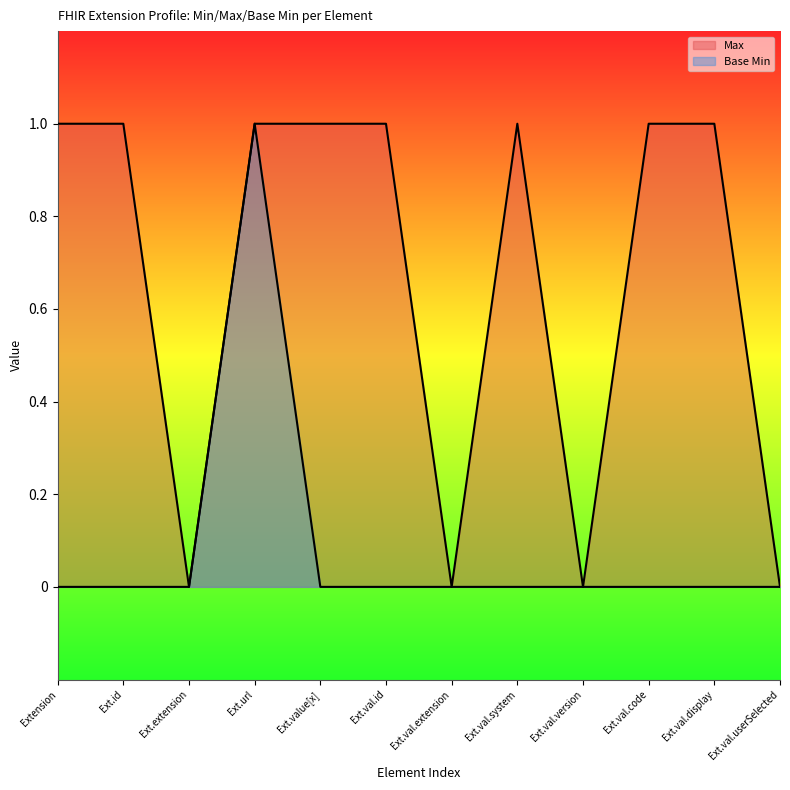

At Extension, list the series in order from smallest to largest.

Base Min, Max